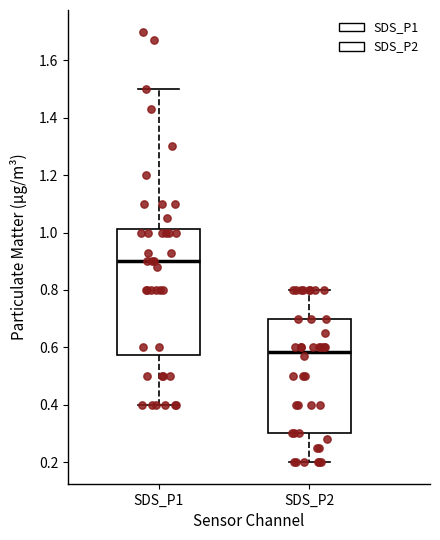

Where is the upper edge of the box for SDS_P2 on the y-axis? The values are not printed on the chart, so give them approximately, as read against the axis.

0.70